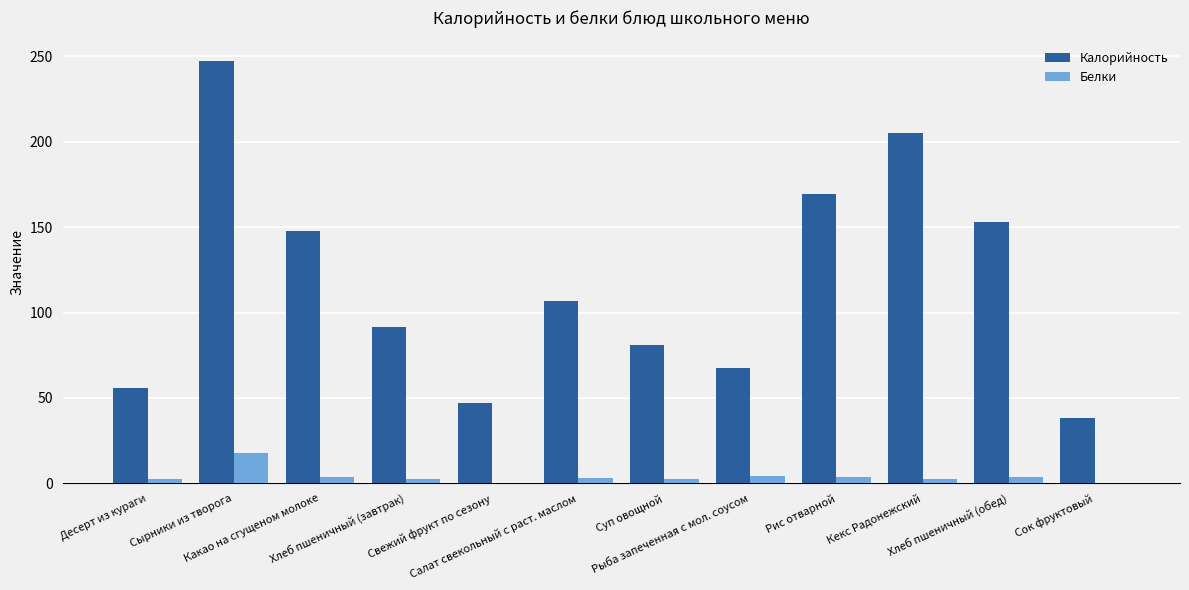

What is the sum of all Белки values?

47.6